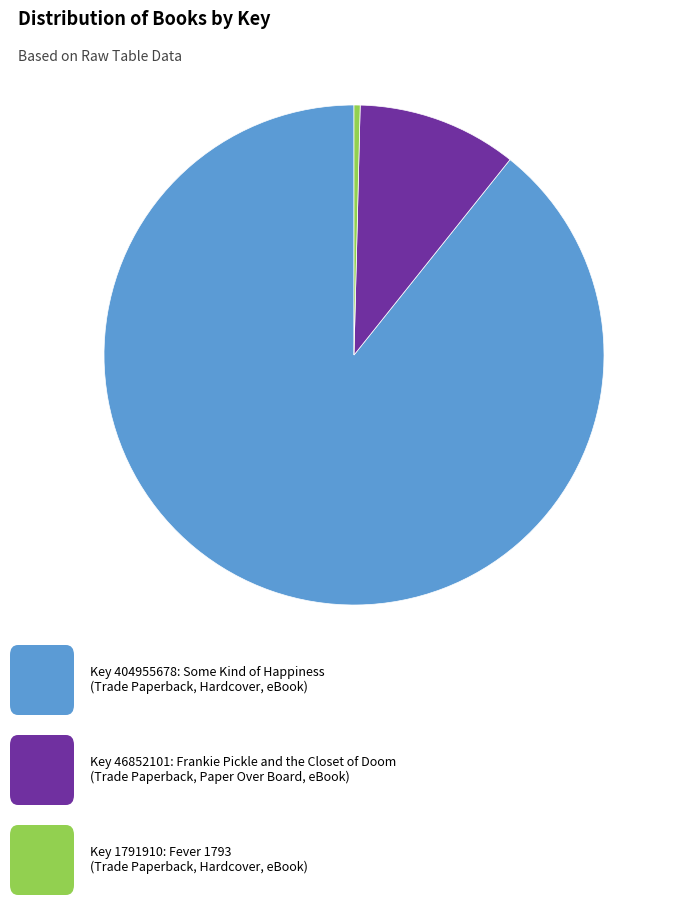

Is there a majority slice in this chart?

Yes